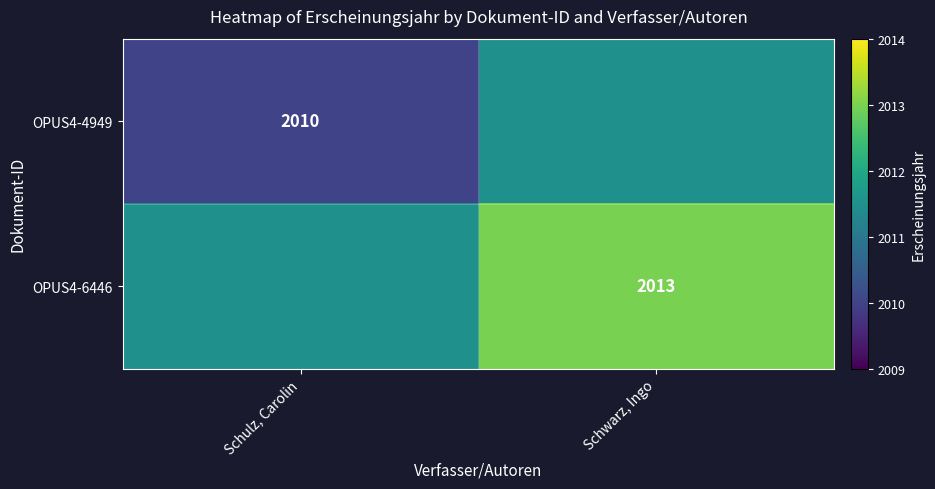

What is the total value across all series at Schwarz, Ingo?

4024.5